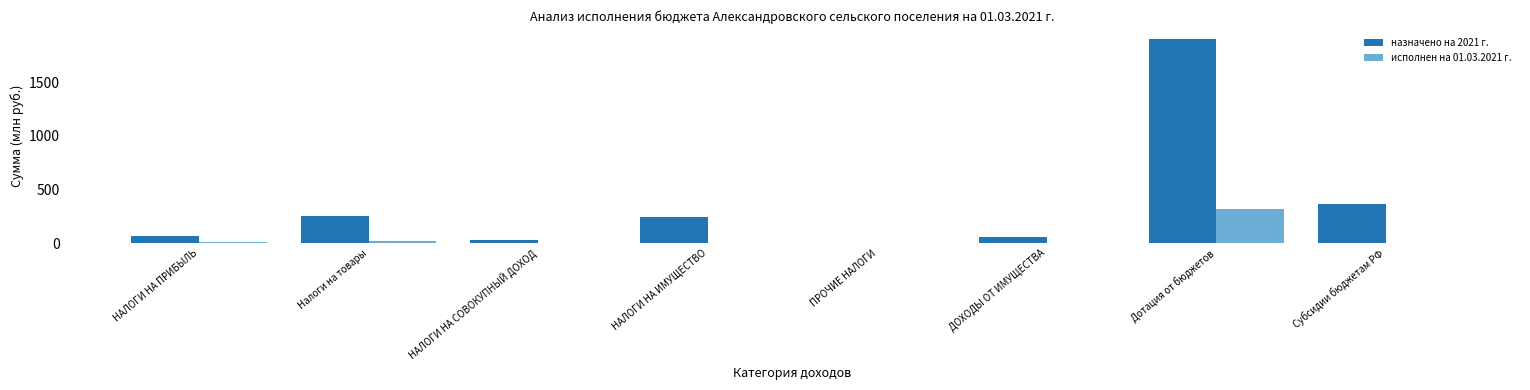

The value of исполнен на 01.03.2021 г. at НАЛОГИ НА СОВОКУПНЫЙ ДОХОД is 0.0. True or false?

True